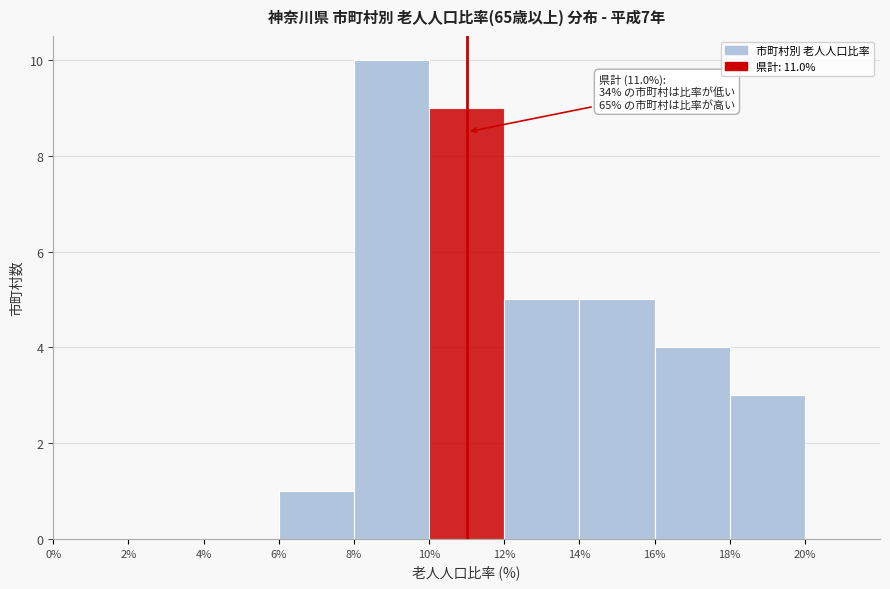

Over which range of the x-axis is the bar tallest?

8% to 10%